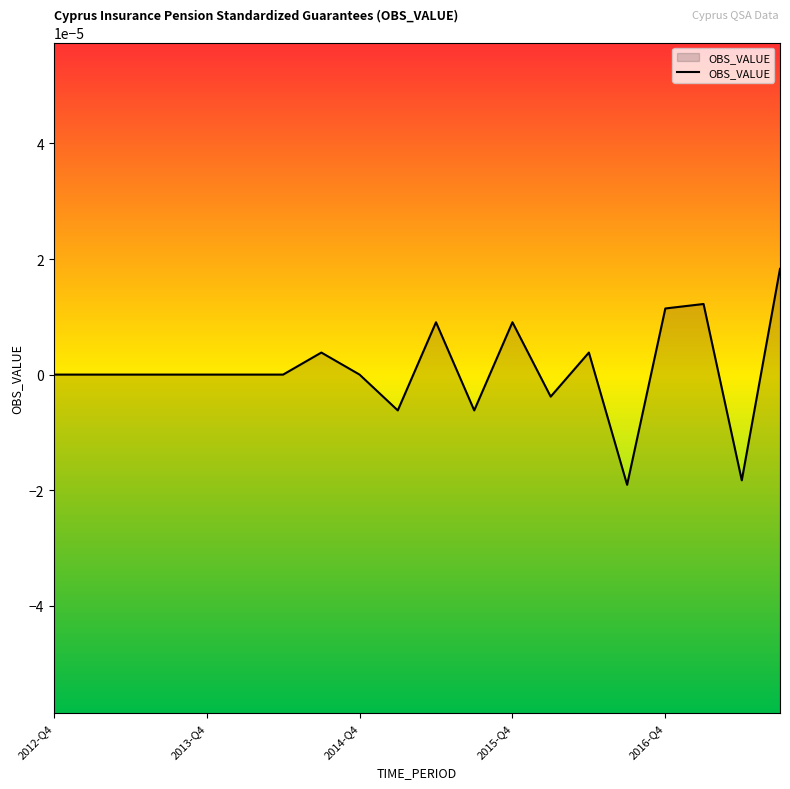

Is it true that the value at 2015-Q4 is 0.0?

True